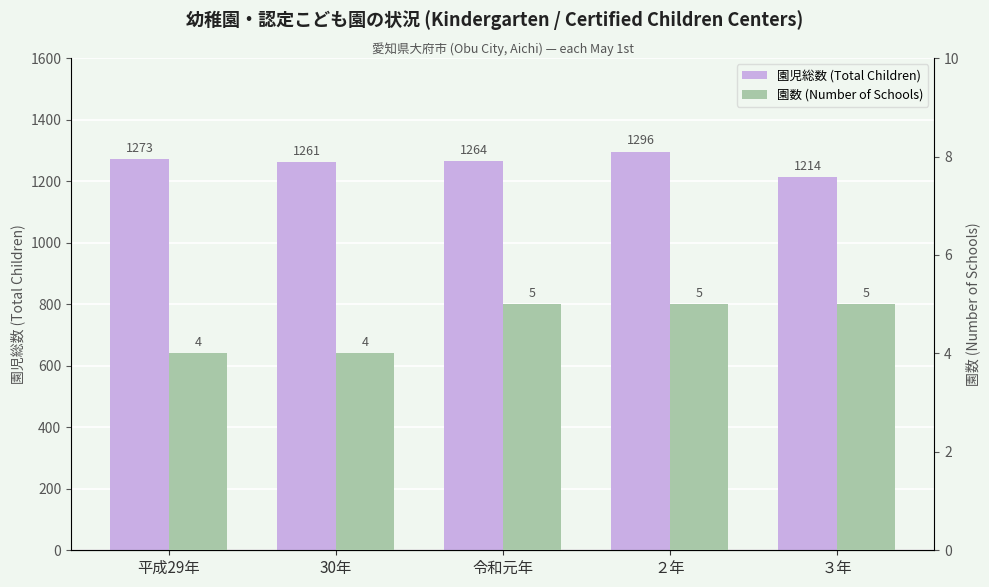

What is the minimum value for 園児総数 (Total Children)?

1214